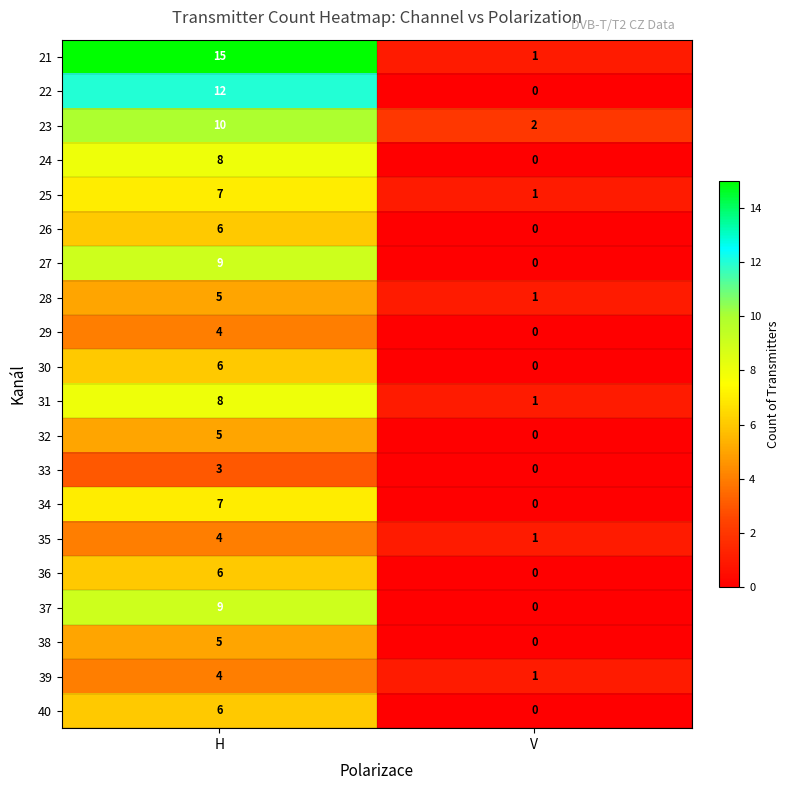

What is the total value across all series at V?

8